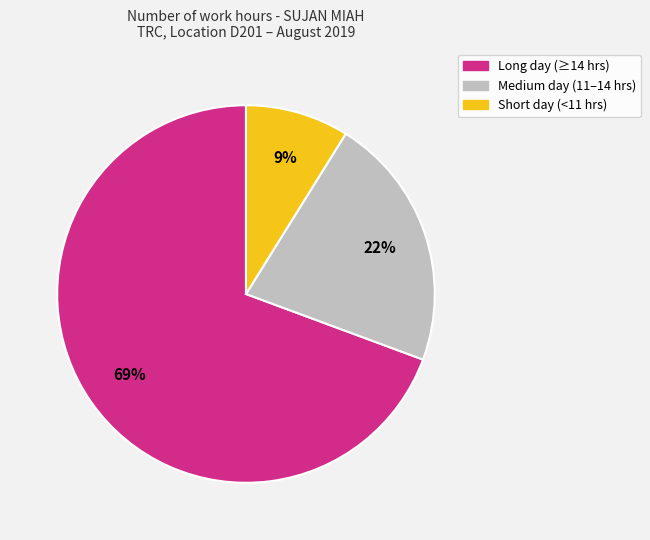

To the nearest percent, what is the difference between the largest and smallest slice percentages?

60%